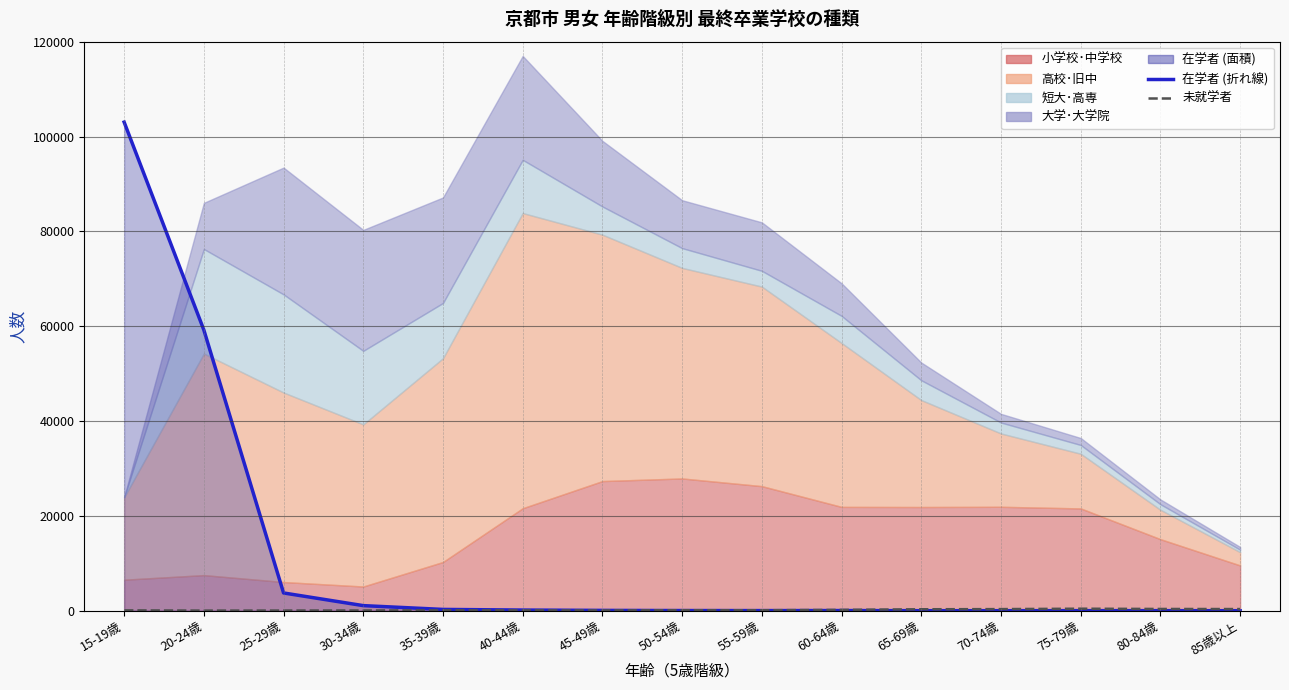

What is the value of the 7th point from the left?

61